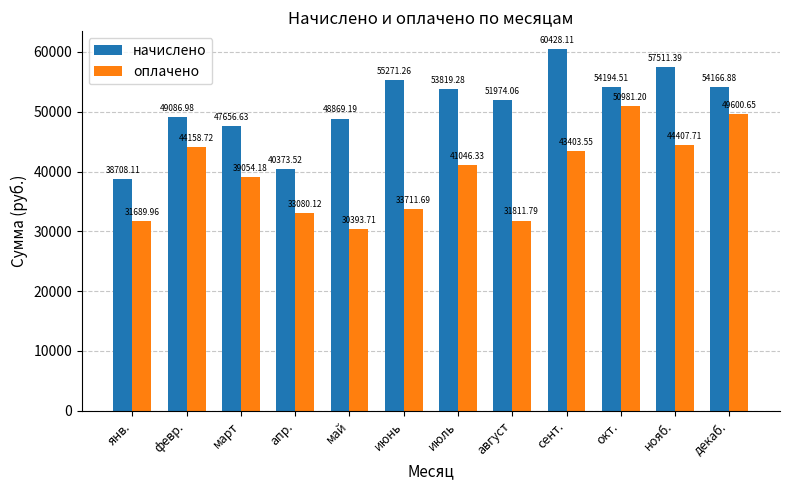

Where is оплачено nearest to the value 40687?

июль